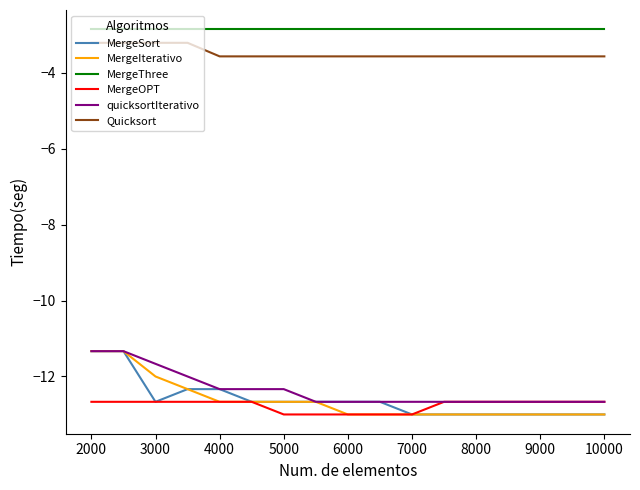

True or false: MergeThree and quicksortIterativo intersect in this chart.

False